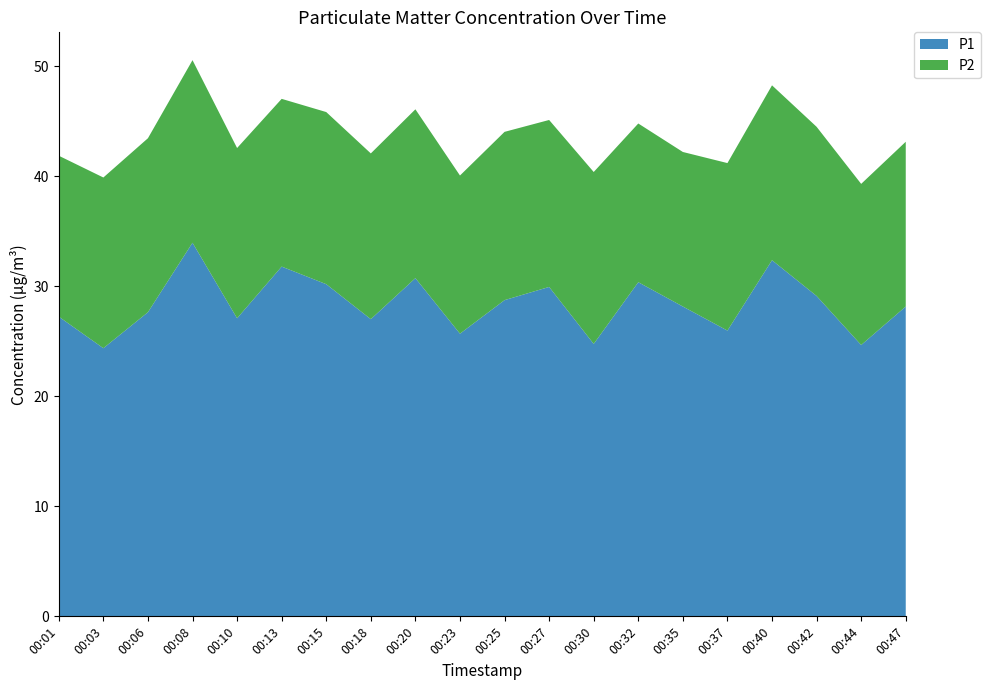

Reading left to right, transcribe all the data shown in this chart.

P1: 00:01=27.2	00:03=24.4	00:06=27.6	00:08=34.0	00:10=27.1	00:13=31.8	00:15=30.2	00:18=27.0	00:20=30.8	00:23=25.7	00:25=28.8	00:27=29.9	00:30=24.8	00:32=30.4	00:35=28.2	00:37=26.0	00:40=32.4	00:42=29.1	00:44=24.7	00:47=28.2
P2: 00:01=14.6	00:03=15.5	00:06=15.8	00:08=16.6	00:10=15.5	00:13=15.2	00:15=15.7	00:18=15.1	00:20=15.3	00:23=14.4	00:25=15.3	00:27=15.2	00:30=15.6	00:32=14.4	00:35=14.1	00:37=15.2	00:40=15.9	00:42=15.4	00:44=14.7	00:47=15.0